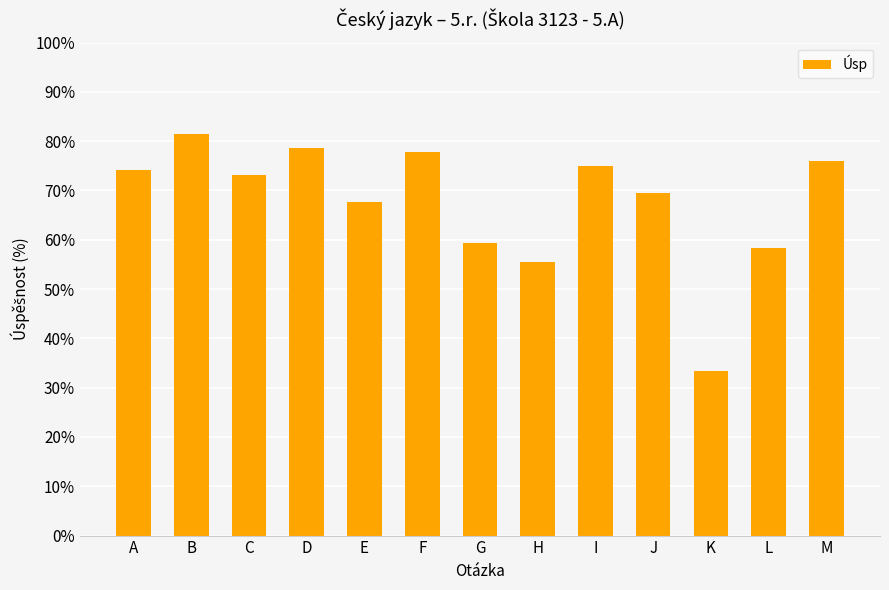

The value at A is 74.1. True or false?

True